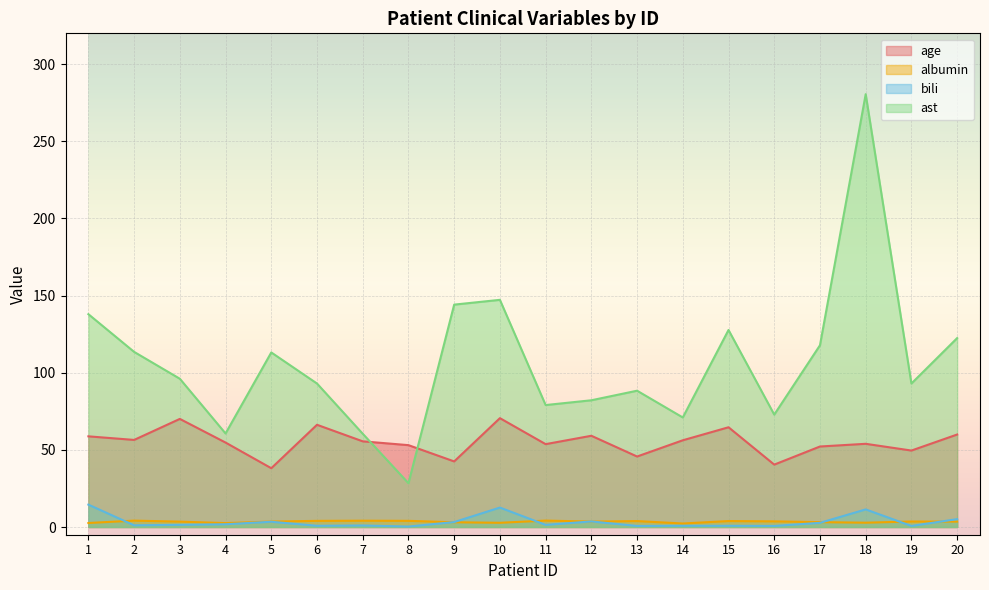

How many series are shown in this chart?

4